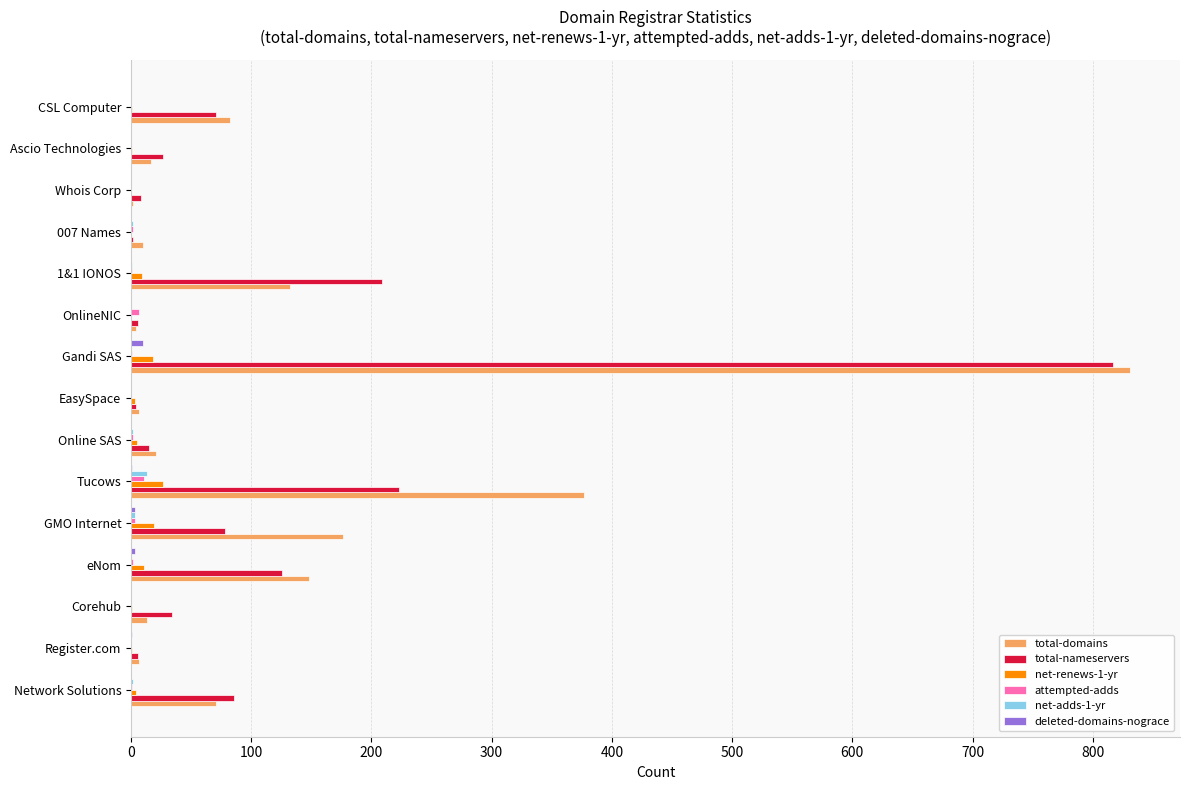

Is it true that deleted-domains-nograce equals 0 at CSL Computer?

True